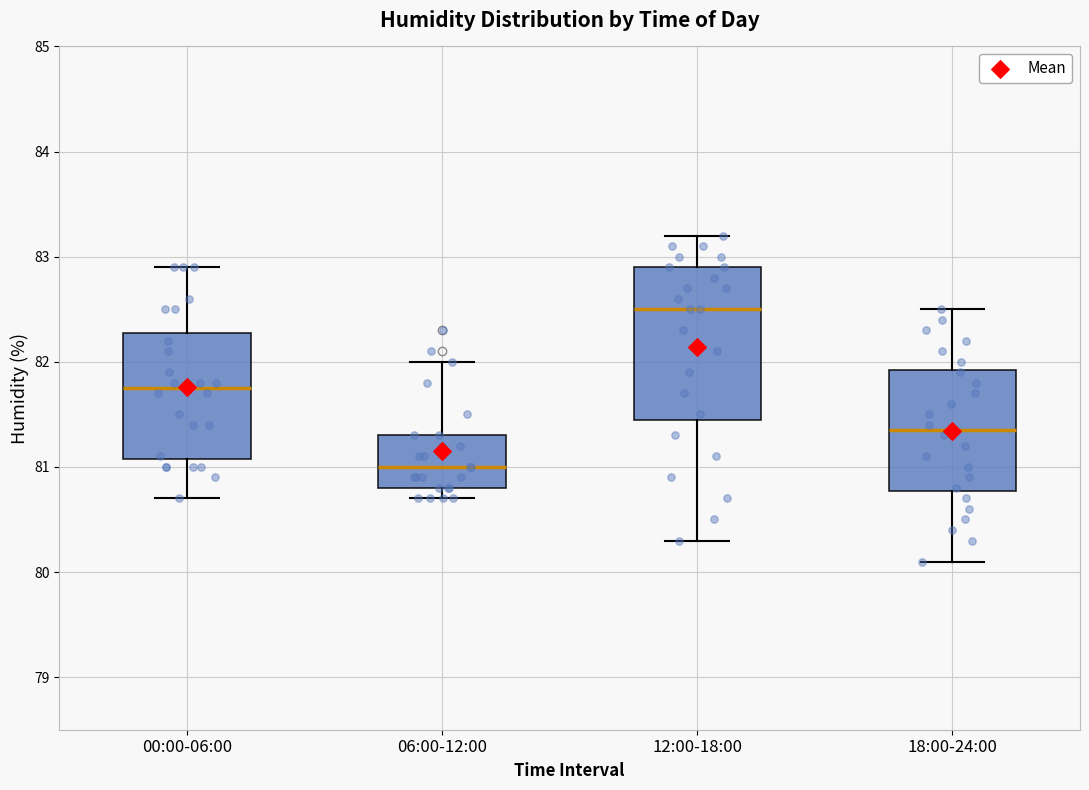

Reading left to right, transcribe this box plot: for each box, give where its median line is, the range the box spans, and where its two whiskers end, as read against the y-axis. The values are not printed on the chart, so give them approximately, as read against the axis.

00:00-06:00: median 81.8, box 81.1 to 82.3, whiskers 80.7 to 82.9
06:00-12:00: median 81.0, box 80.8 to 81.3, whiskers 80.7 to 82.0
12:00-18:00: median 82.5, box 81.5 to 82.9, whiskers 80.3 to 83.2
18:00-24:00: median 81.4, box 80.8 to 81.9, whiskers 80.1 to 82.5